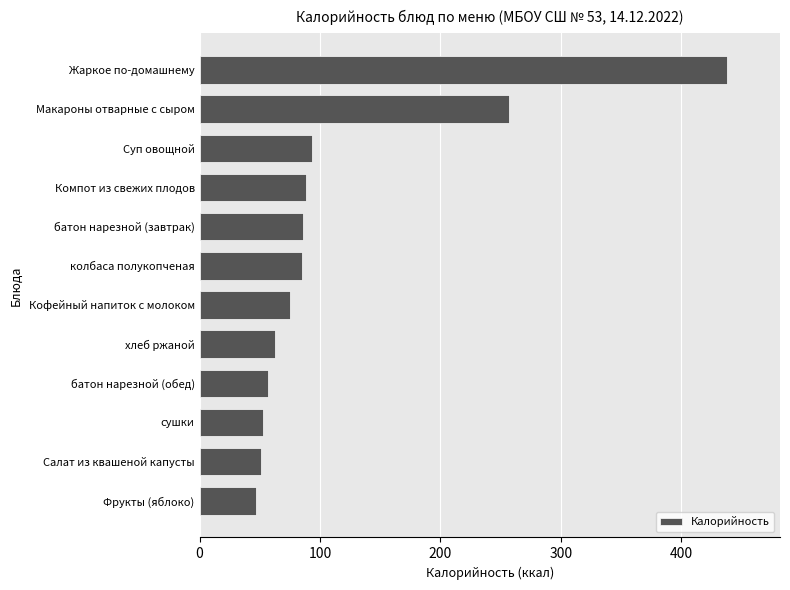

At which label is the value closest to 242?

Макароны отварные с сыром